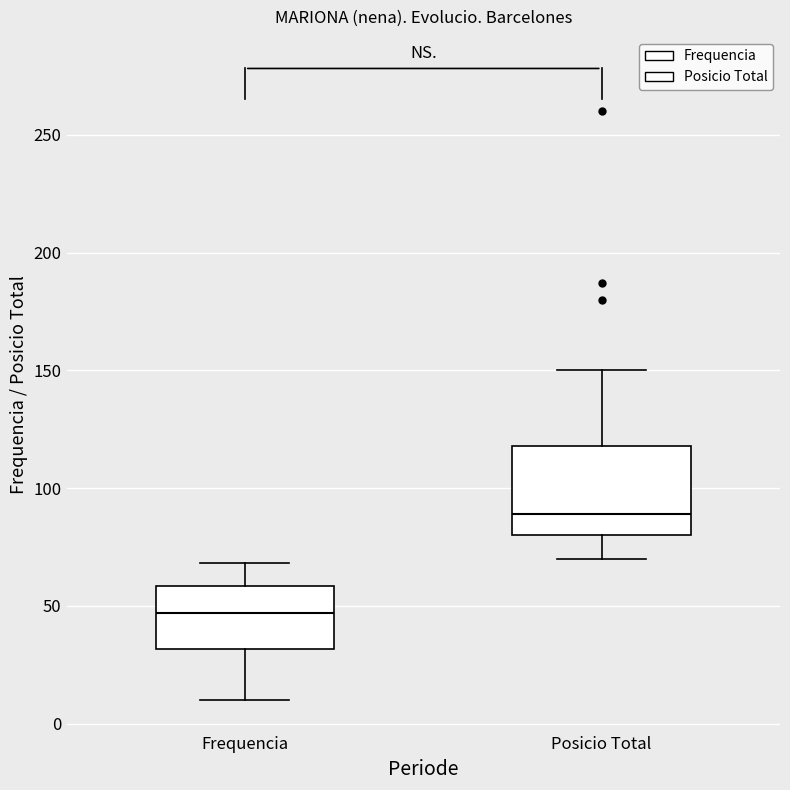

Which box is the tallest, from its lower edge to its upper edge?

Posicio Total